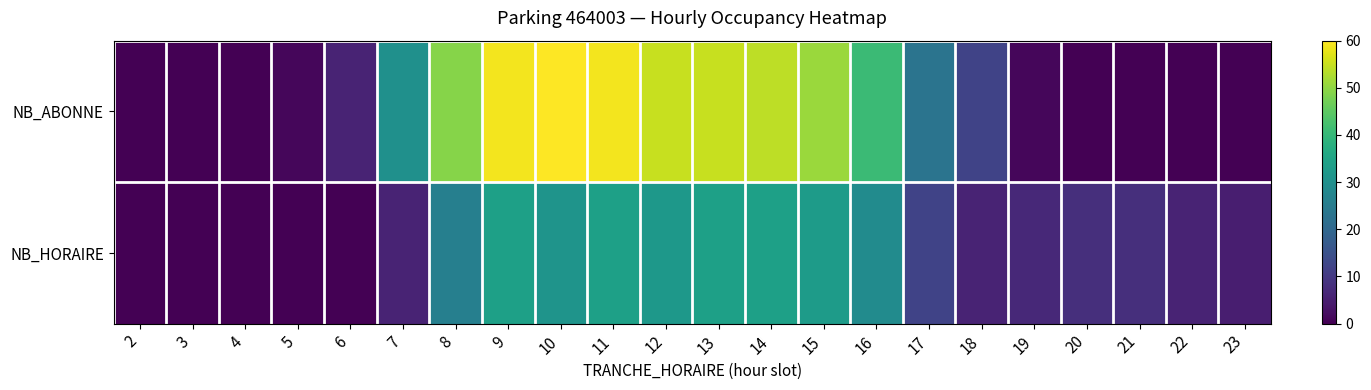

Reading left to right, what are all the values shown in this chart?

NB_ABONNE: 2=0	3=0	4=0	5=1	6=6	7=30	8=49	9=59	10=60	11=59	12=55	13=55	14=54	15=51	16=41	17=23	18=12	19=1	20=0	21=0	22=0	23=0
NB_HORAIRE: 2=0	3=0	4=0	5=0	6=0	7=6	8=26	9=34	10=31	11=34	12=32	13=34	14=34	15=33	16=29	17=12	18=6	19=7	20=8	21=8	22=6	23=5